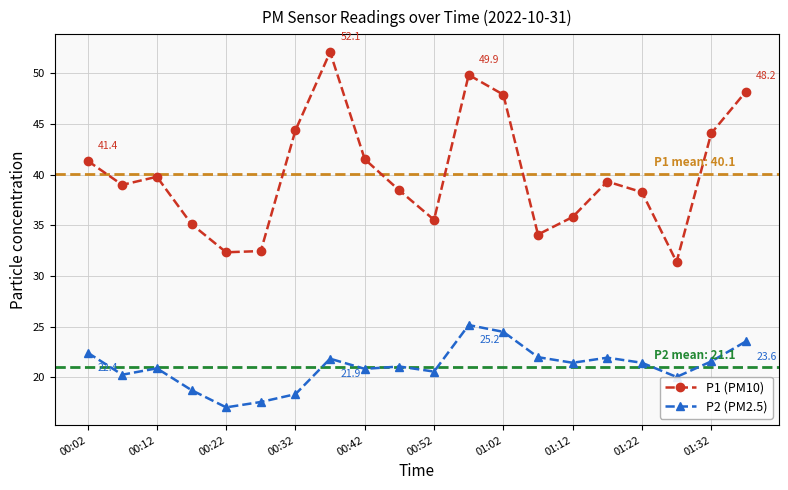

Which series has the largest total across all categories?

P1 (PM10)